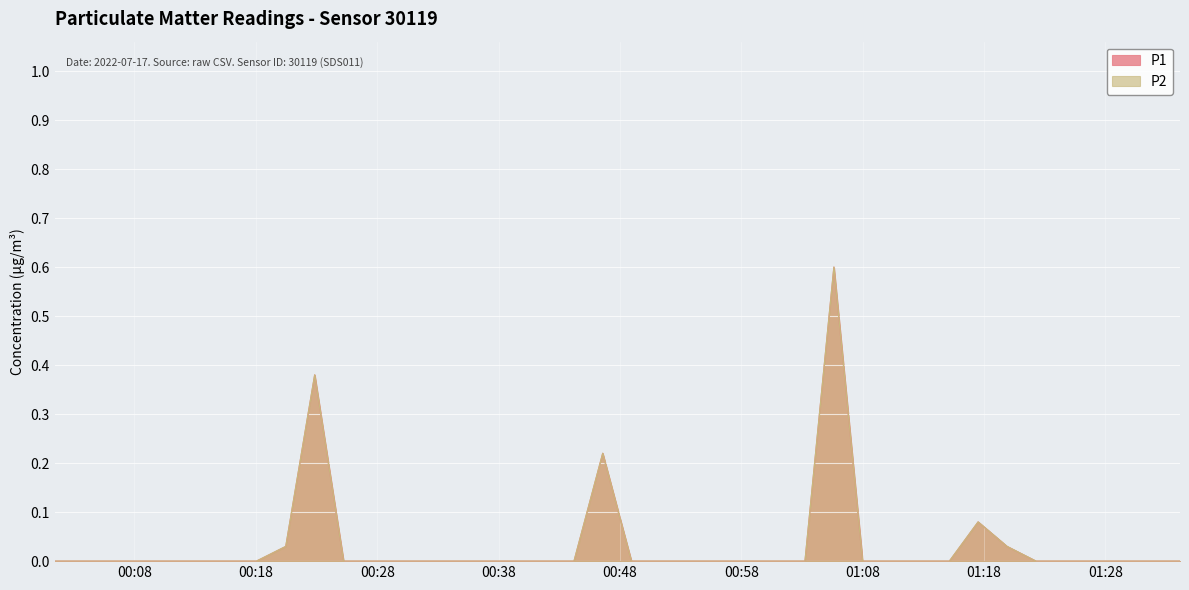

True or false: P1 and P2 intersect in this chart.

False